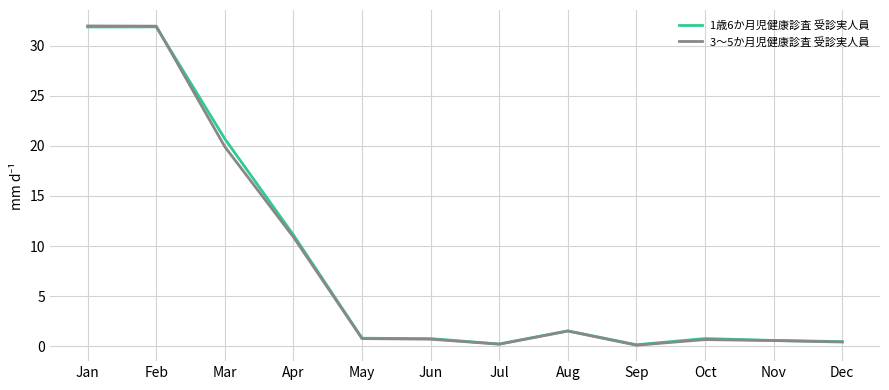

What is the maximum value shown in the chart?

32.0